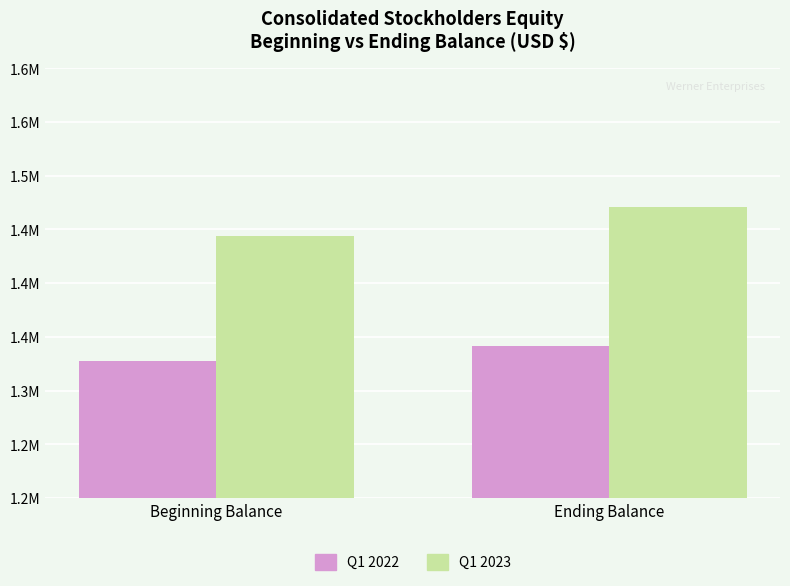

Rank the categories by Q1 2023 value from lowest to highest.

Beginning Balance, Ending Balance